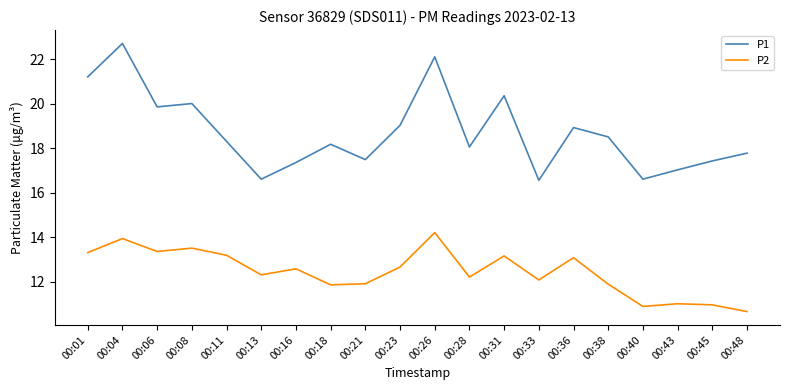

What is the difference between the highest and lowest values at 00:21?

5.6